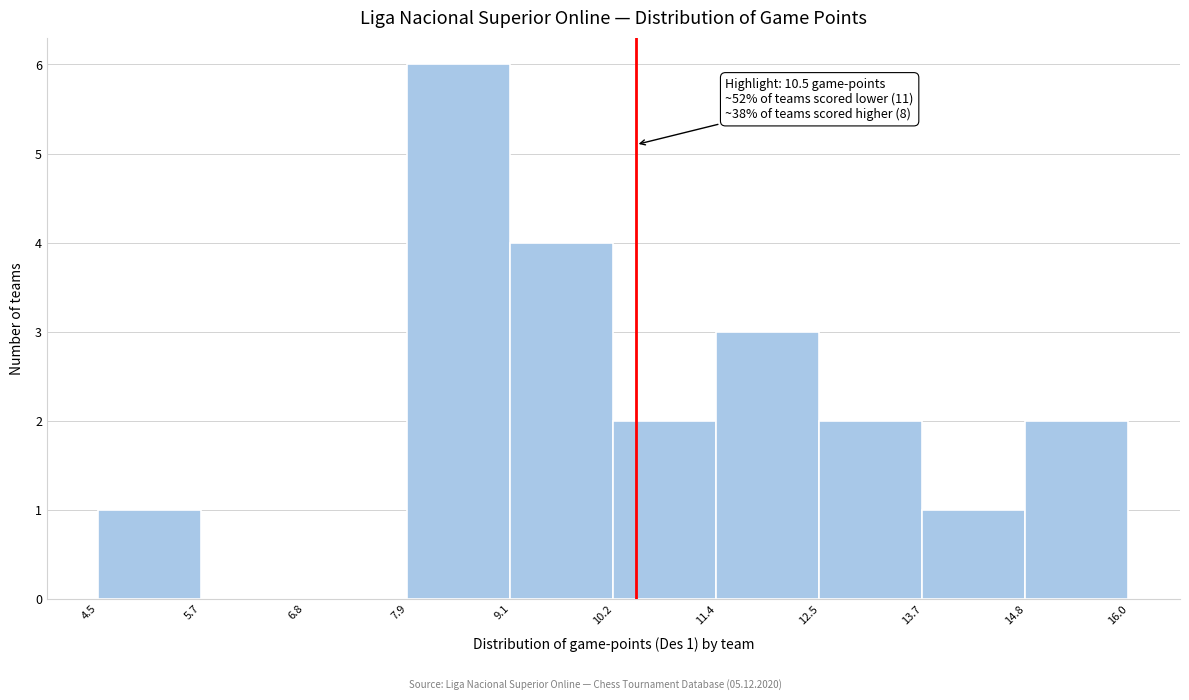

Over which range of the x-axis is the bar tallest?

7.9 to 9.1